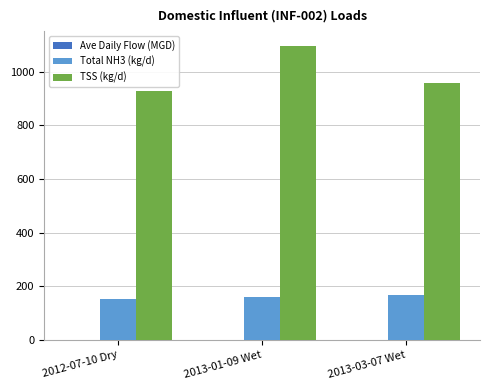

Between 2013-01-09 Wet and 2013-03-07 Wet, which series saw the biggest shift?

TSS (kg/d)